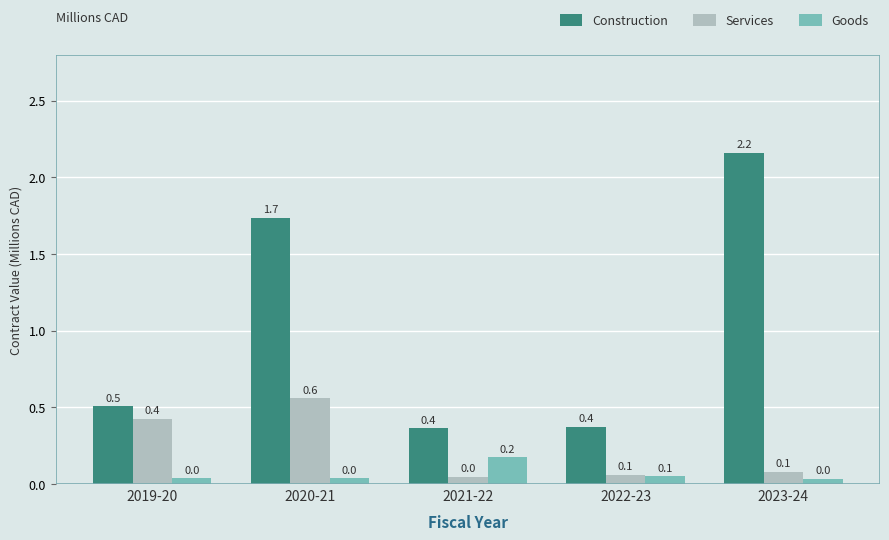

What are all the series names shown in the legend?

Construction, Services, Goods